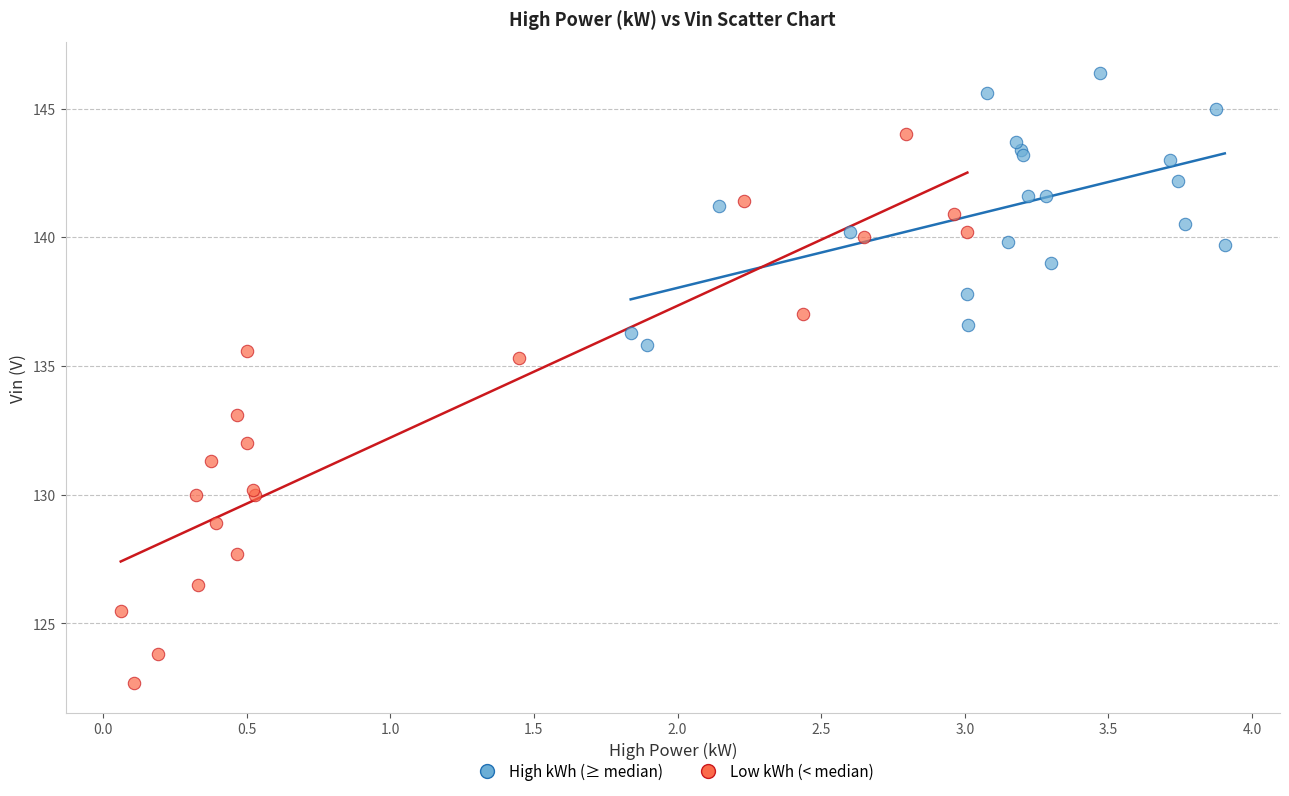

Which series reaches the maximum Y coordinate?

High kWh (≥ median)